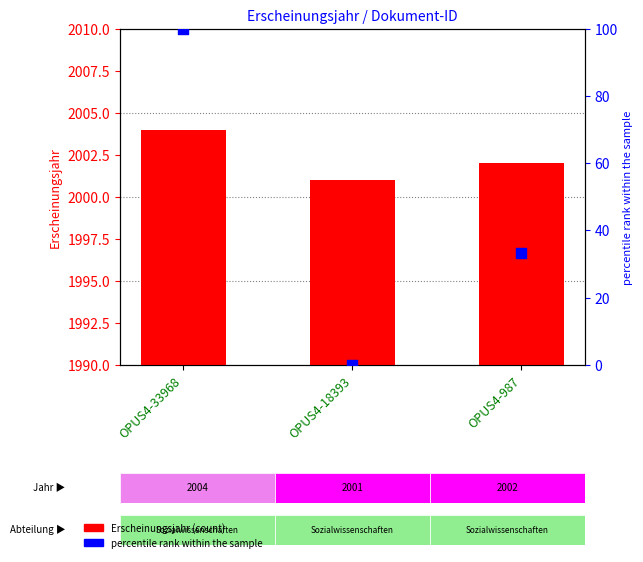

What are all the series names shown in the legend?

Erscheinungsjahr, percentile rank within the sample